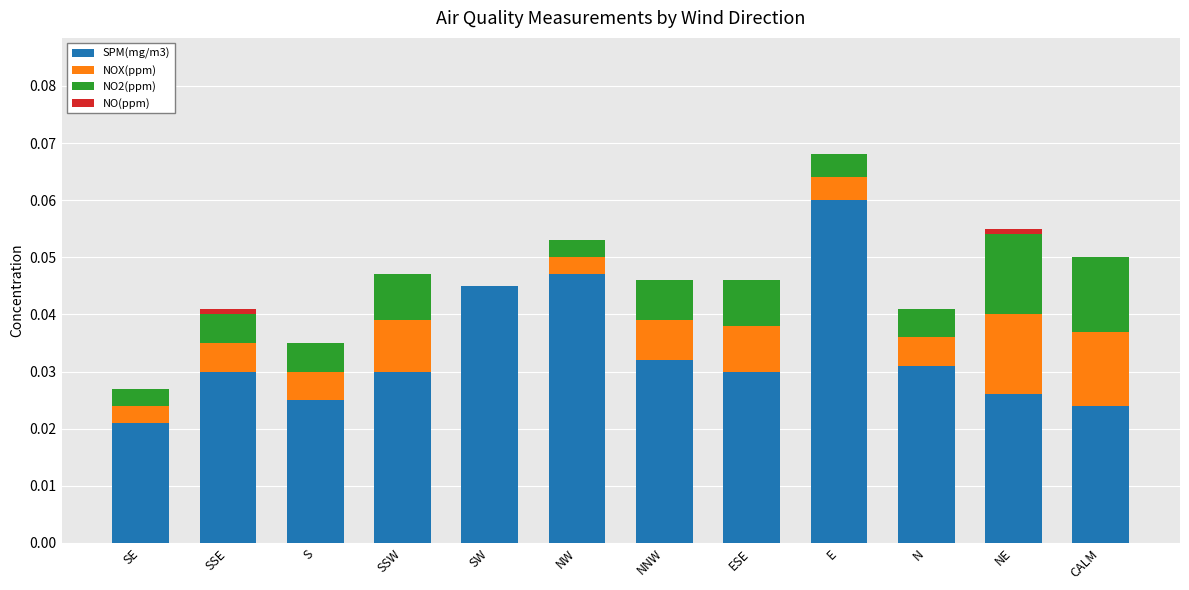

The SPM(mg/m3) series shows 0.1 at SW. True or false?

False